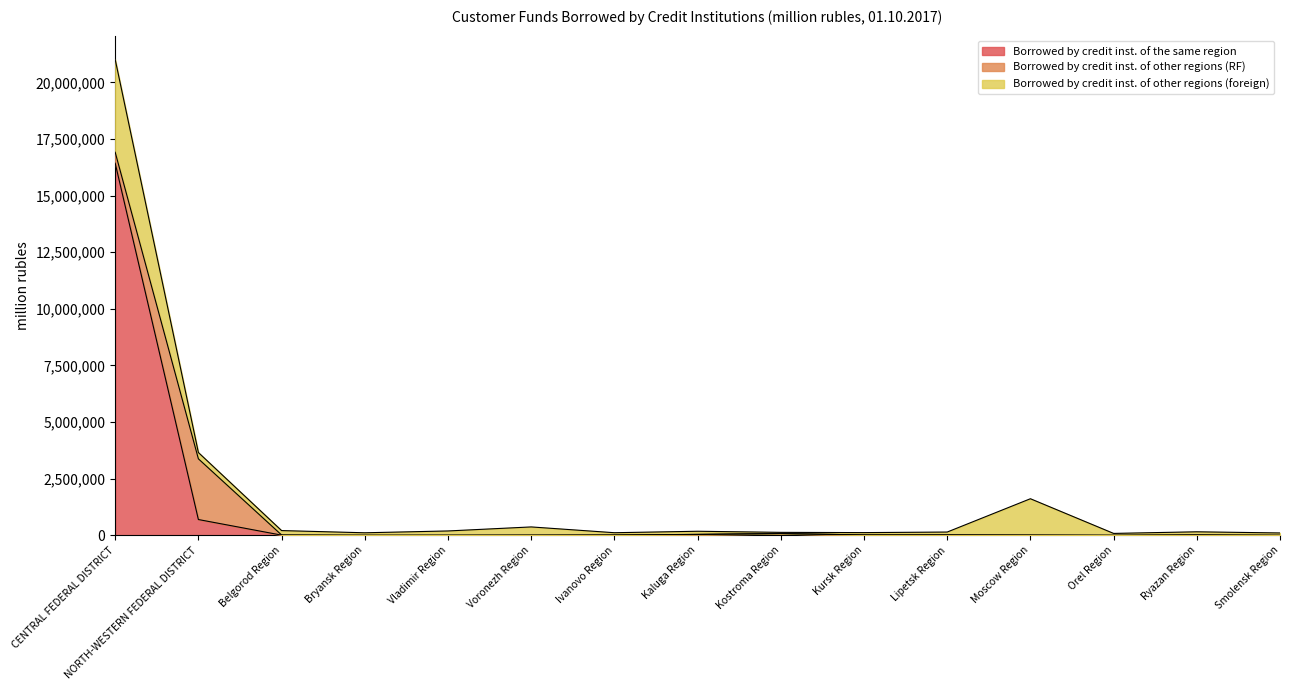

List the labels in order of Borrowed by credit inst. of other regions (RF) value, smallest first.

Kostroma Region, Ivanovo Region, Kursk Region, Lipetsk Region, Orel Region, Smolensk Region, Bryansk Region, Kaluga Region, Vladimir Region, Ryazan Region, Belgorod Region, Moscow Region, Voronezh Region, CENTRAL FEDERAL DISTRICT, NORTH-WESTERN FEDERAL DISTRICT